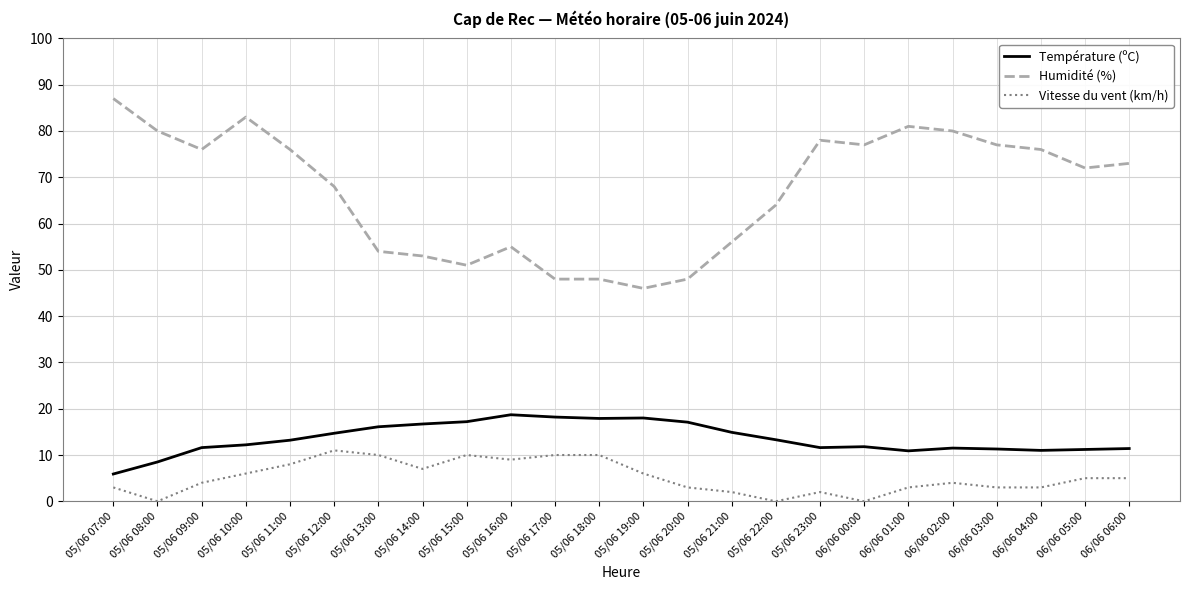

Is the value of Humidité (%) at 05/06 16:00 greater than the value of Température (ºC) at 05/06 22:00?

Yes